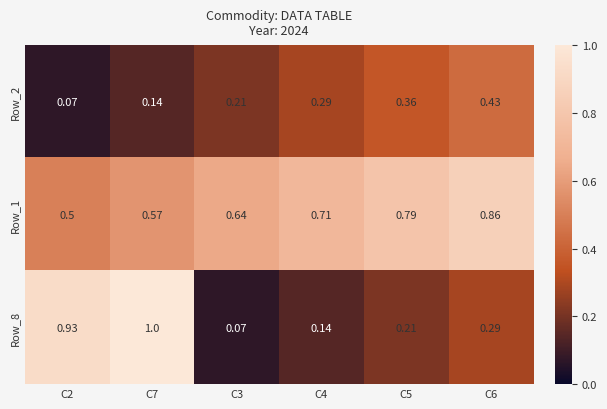

Between C3 and C4, which series saw the biggest shift?

Row_2